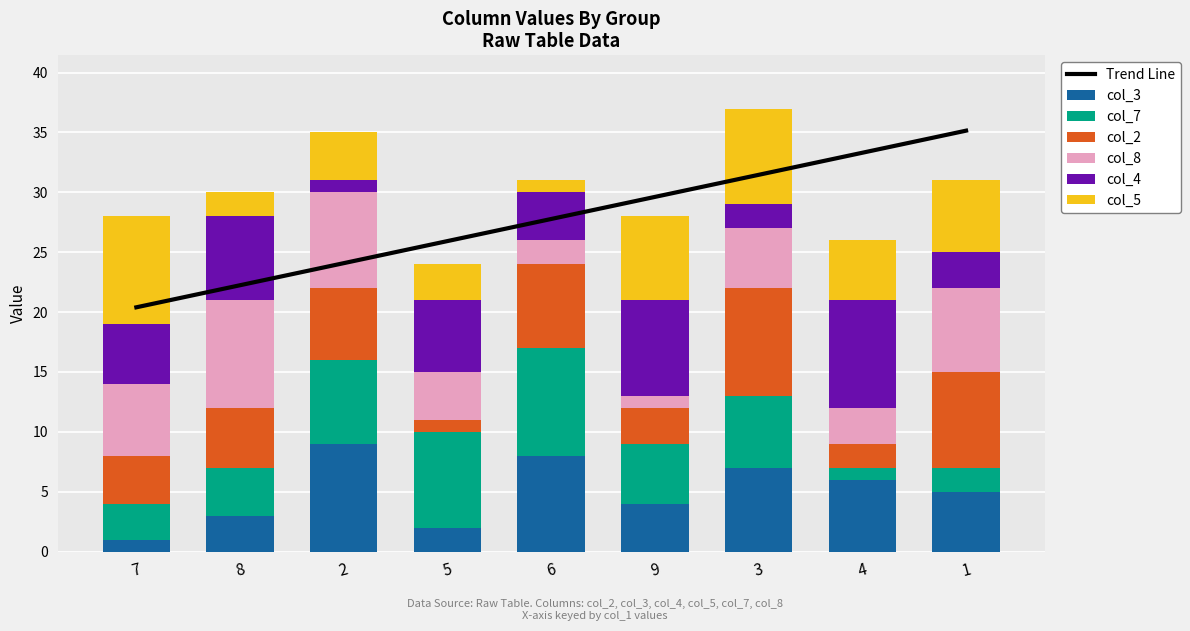

What are all the series names shown in the legend?

col_3, col_7, col_2, col_8, col_4, col_5